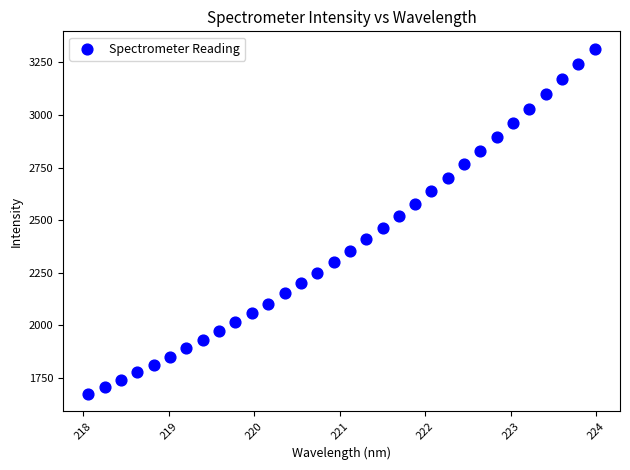

What is the range of Y values (max minus min)?

1642.4